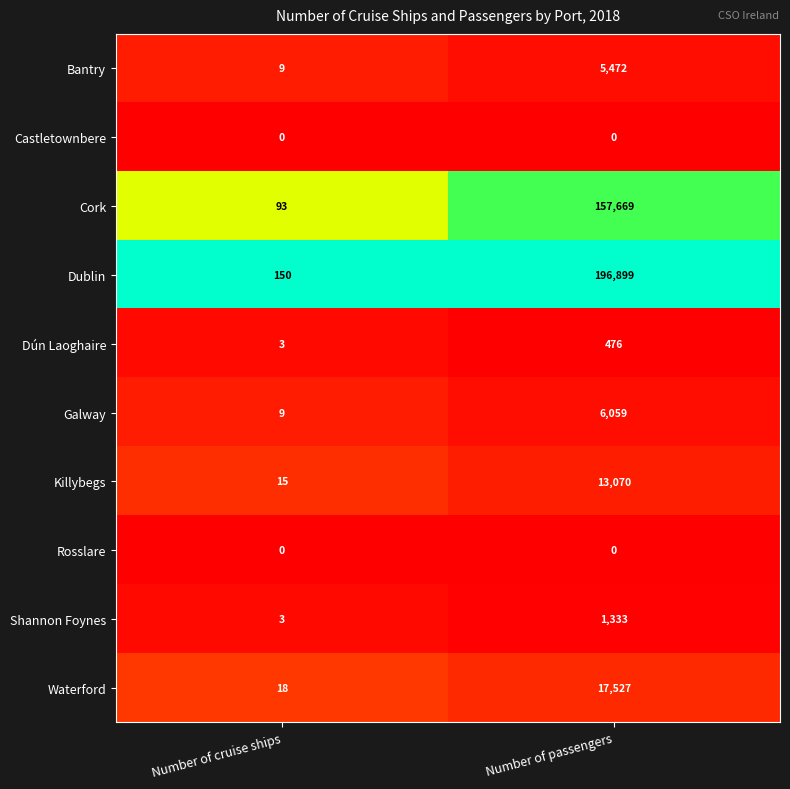

Reading right to left, what are all the values shown in this chart?

Bantry: 5472	9
Castletownbere: 0	0
Cork: 157669	93
Dublin: 196899	150
Dún Laoghaire: 476	3
Galway: 6059	9
Killybegs: 13070	15
Rosslare: 0	0
Shannon Foynes: 1333	3
Waterford: 17527	18